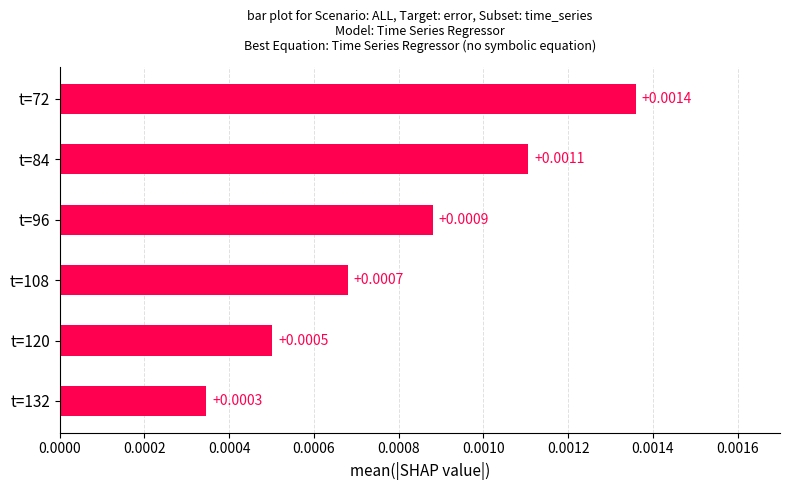

Which has a higher value, t=120 or t=72?

t=72